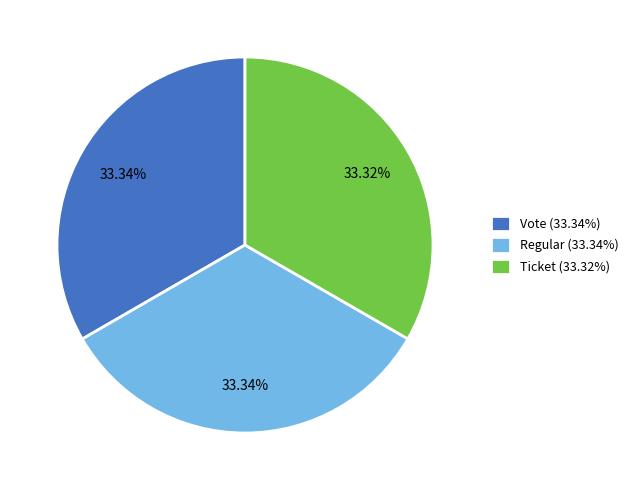

Combined, do Ticket (33.32%) and Regular (33.34%) account for over 50%?

Yes